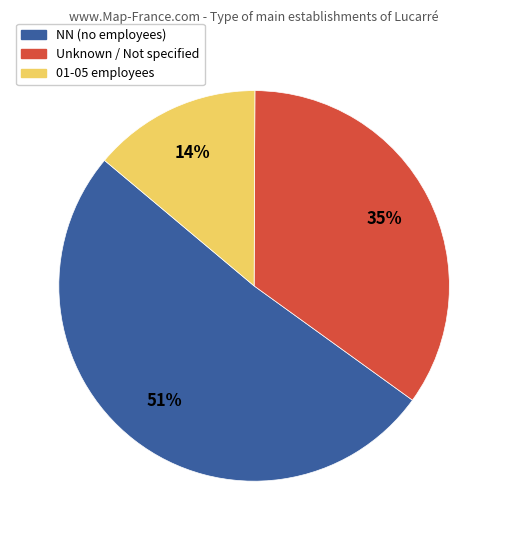

To the nearest percent, what is the average slice percentage?

33%